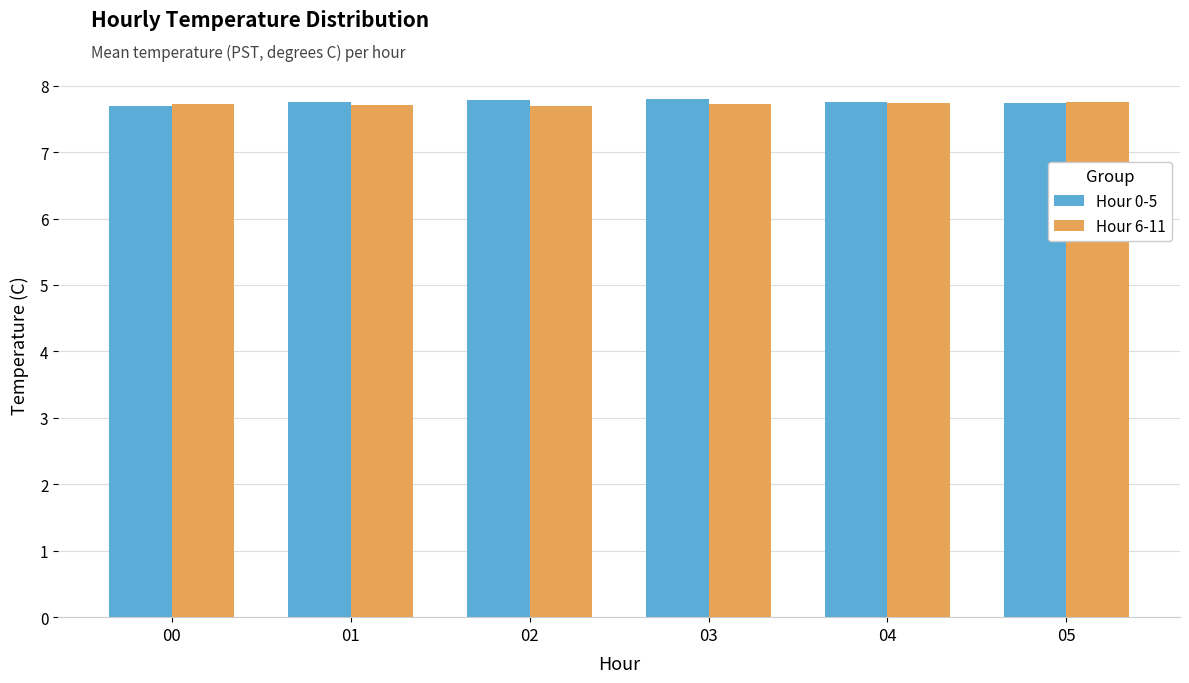

True or false: Hour 6-11 has a value of 3.4 at 02.

False